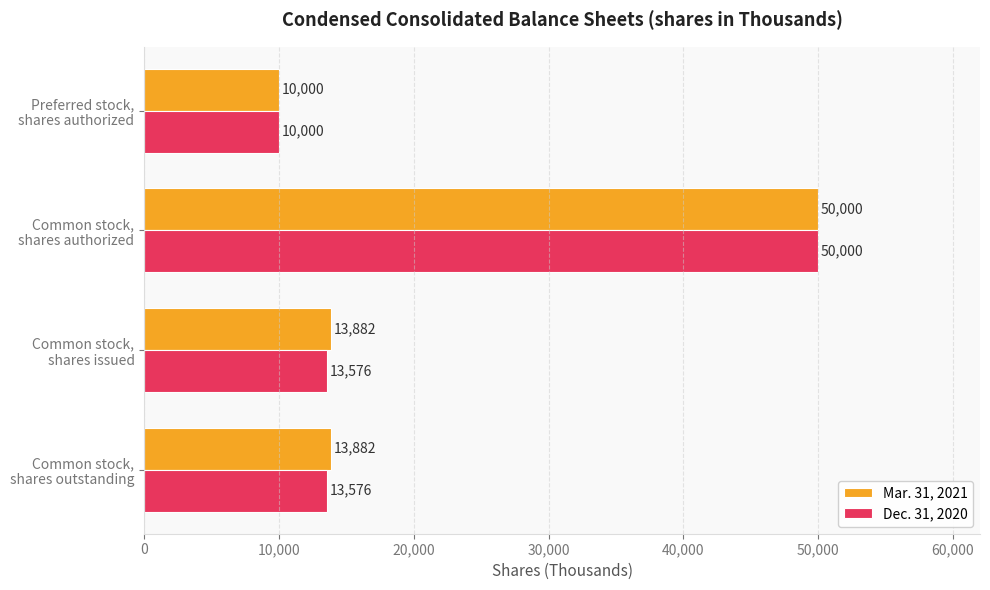

List the series in order of their overall mean, highest first.

Mar. 31, 2021, Dec. 31, 2020